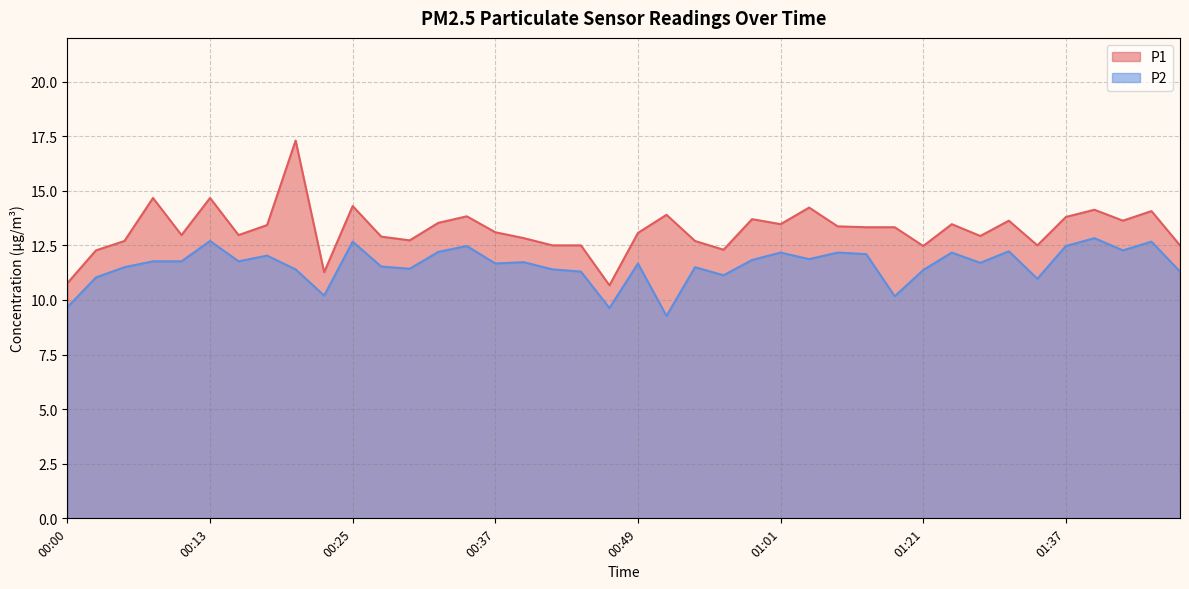

In P1, how many points are lower than both neighbors (excluding endpoints)?

11